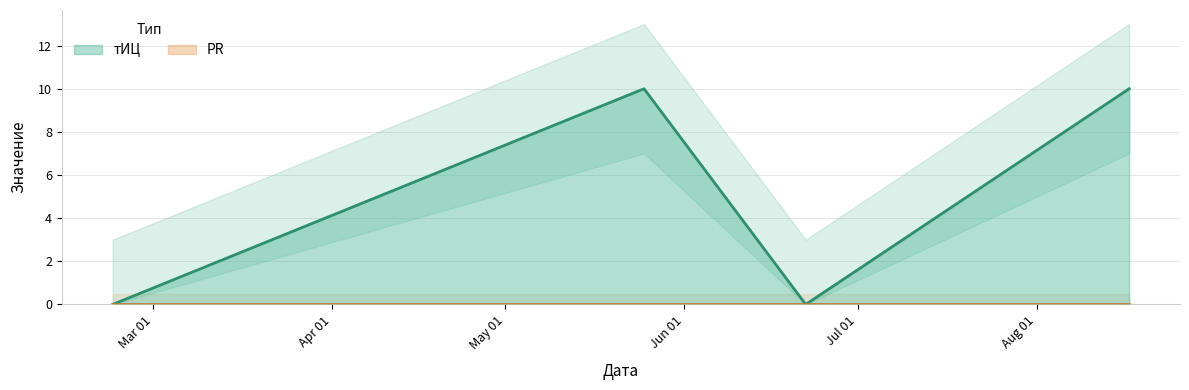

How many lines are shown in the chart?

1